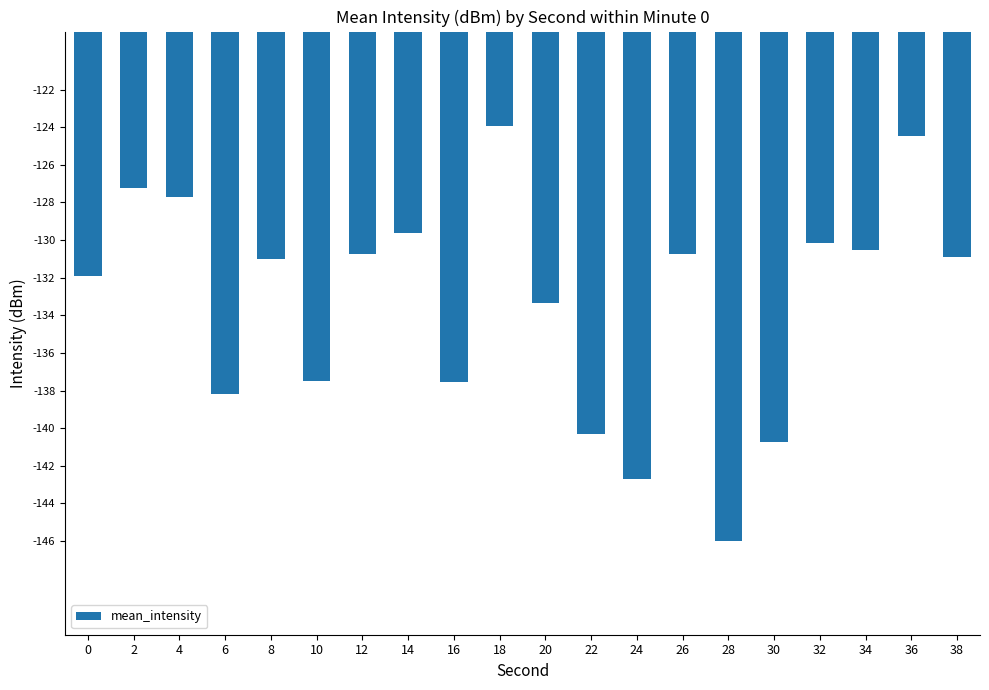

Which label corresponds to the smallest value in the chart?

28